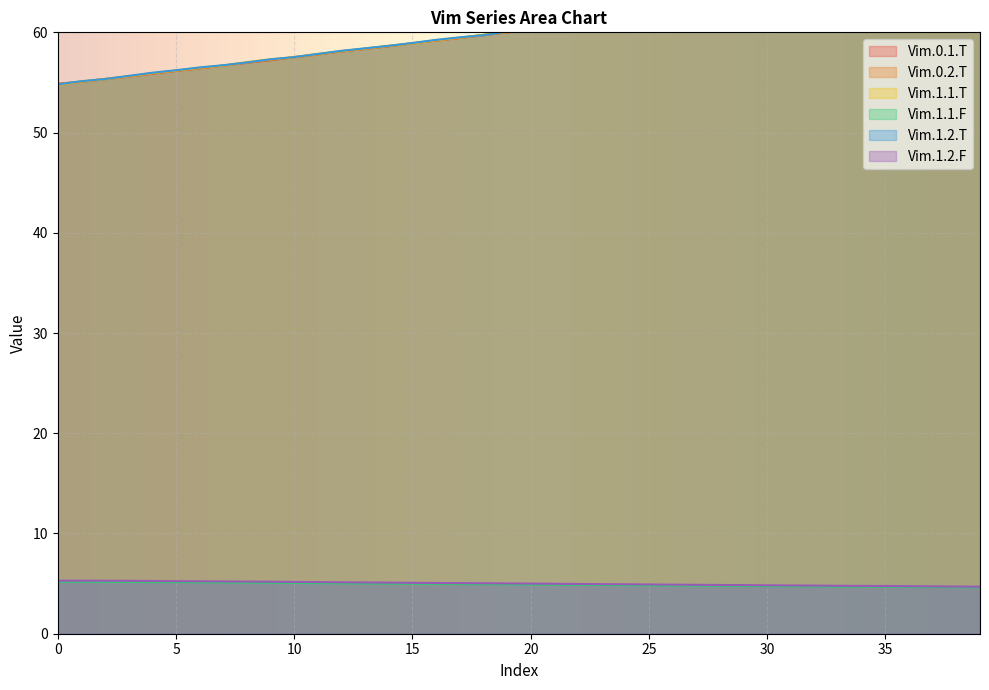

Which has a higher value, 23 or 3?

23